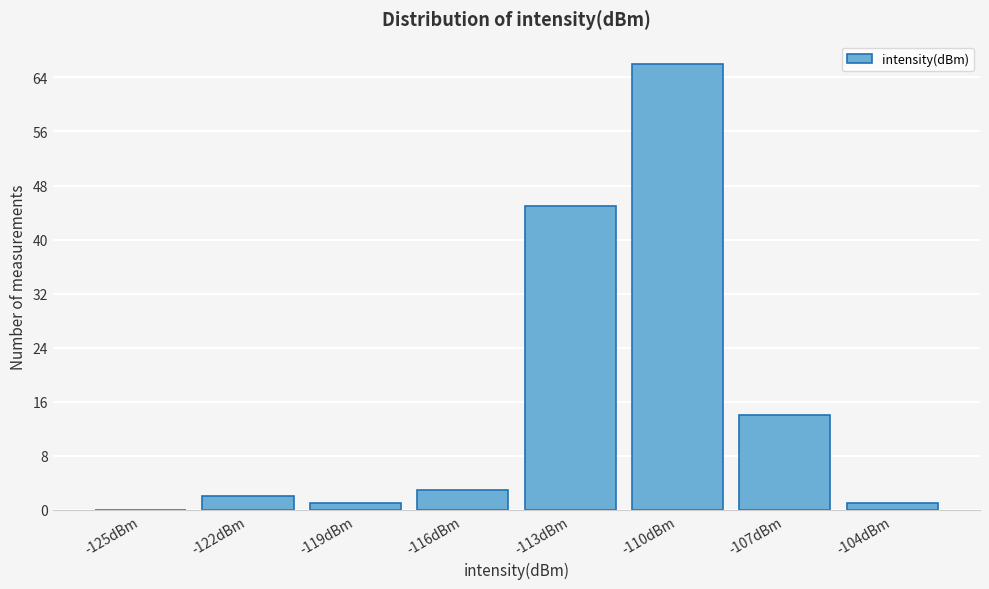

Reading left to right, list all the values displayed in this chart.

-125dBm=0	-122dBm=2	-119dBm=1	-116dBm=3	-113dBm=45	-110dBm=66	-107dBm=14	-104dBm=1